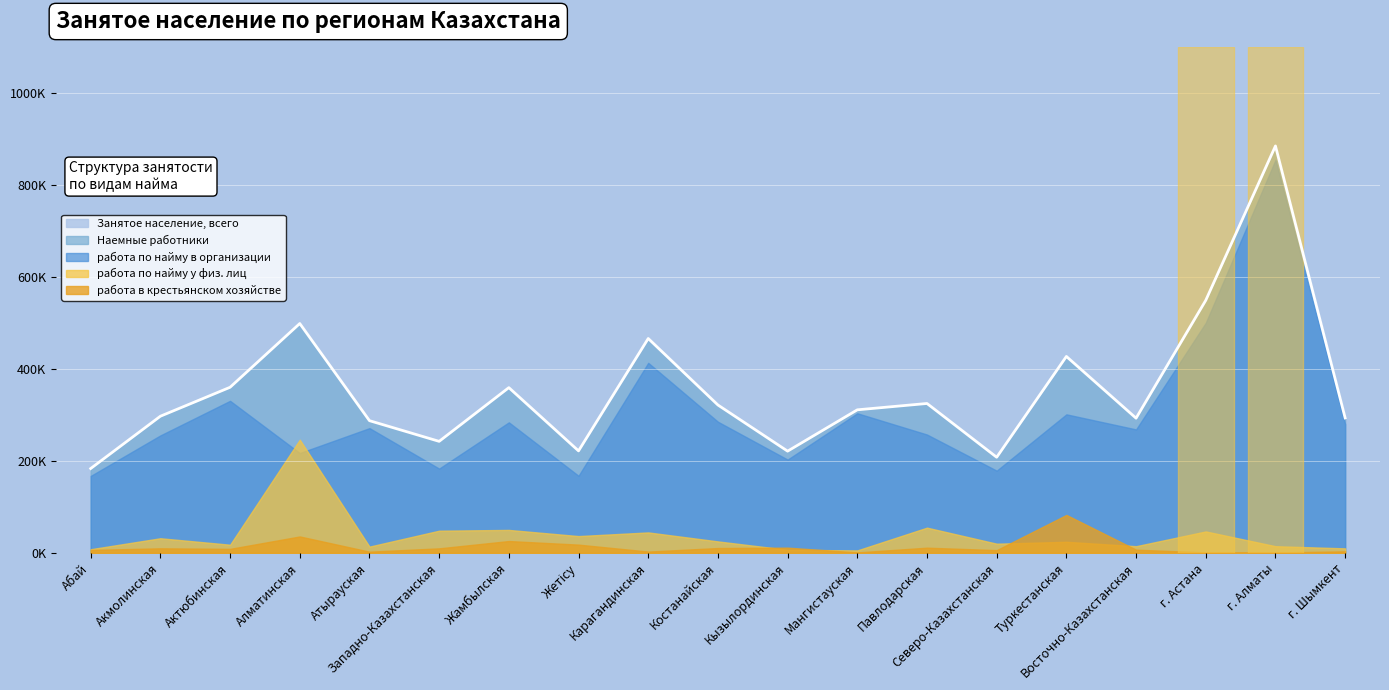

Where does the Наемные работники series first go above 311218?

Актюбинская